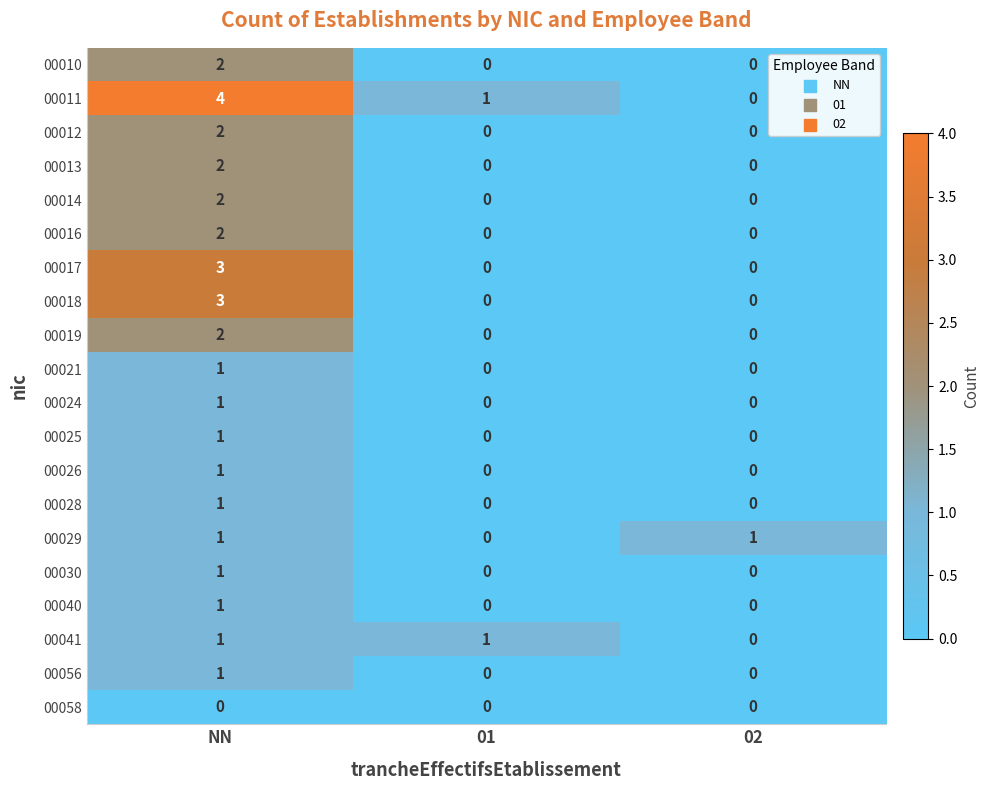

What is the total value across all series at NN?

32